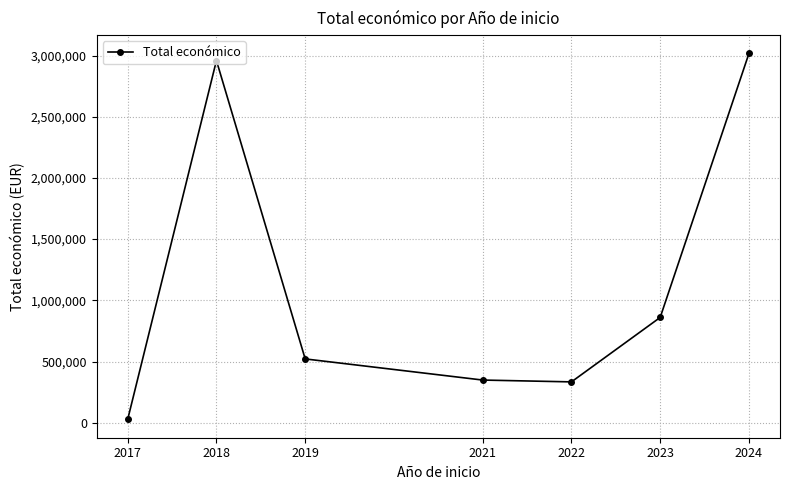

Which category has the highest value across all series?

2024